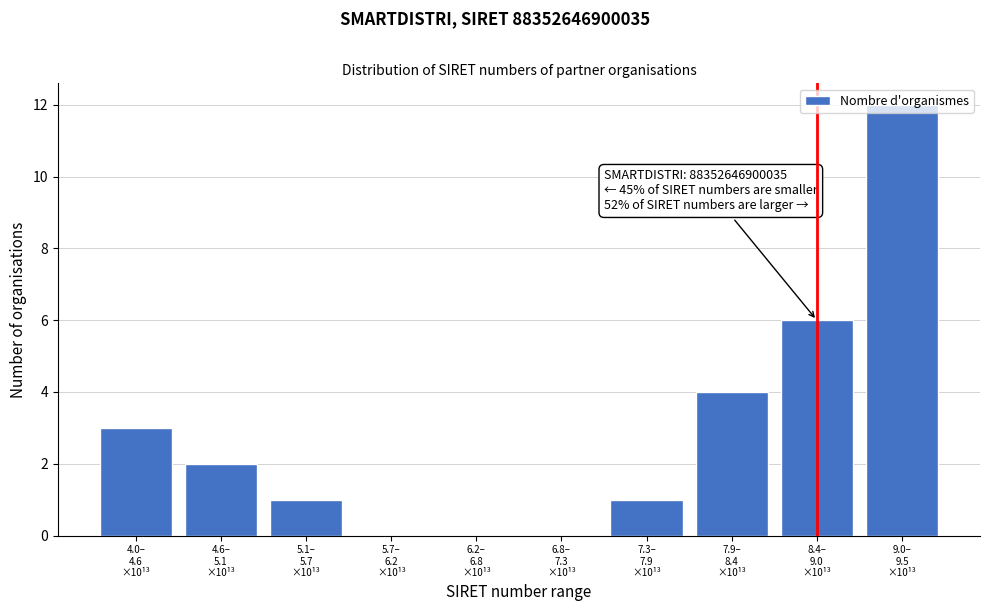

What is the maximum value shown in the chart?

12